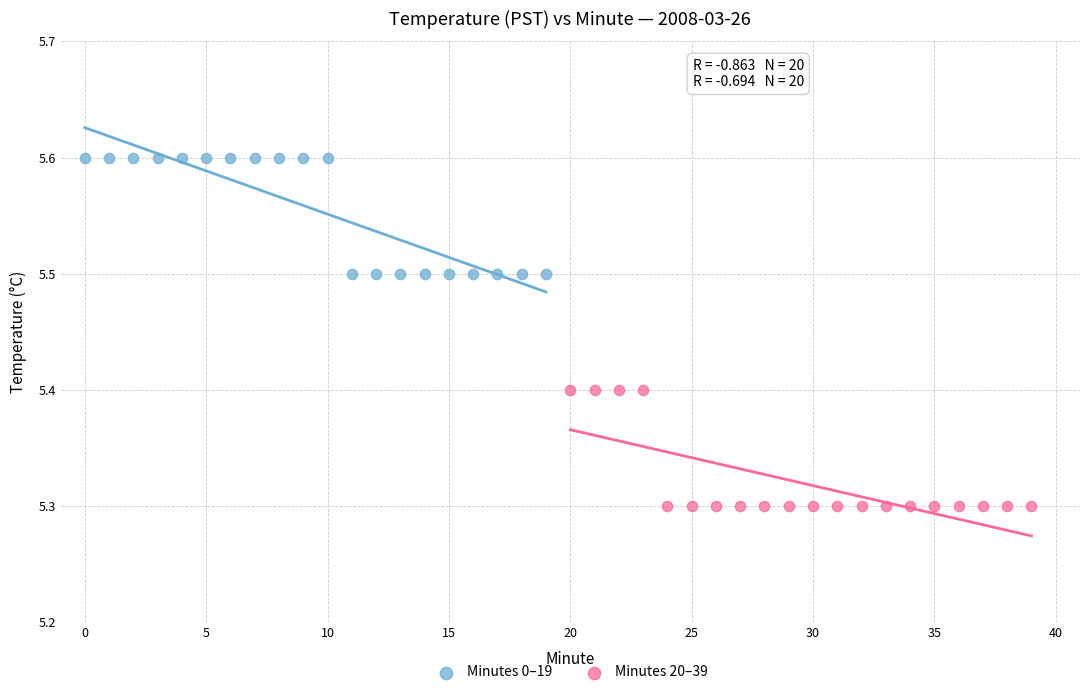

Which series contains the highest Y value?

Minutes 0–19